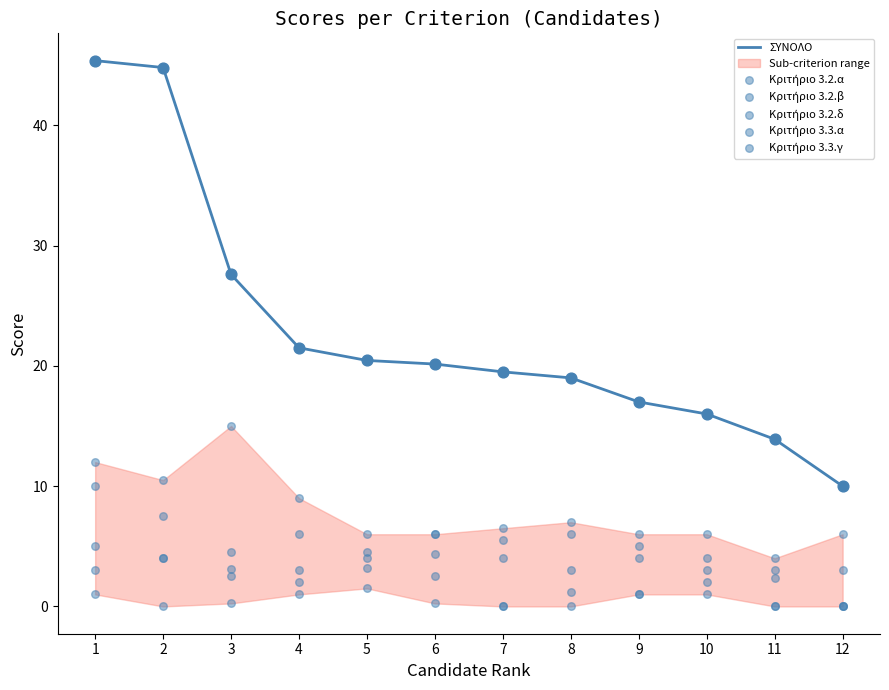

At which category is the sum across all series the highest?

1